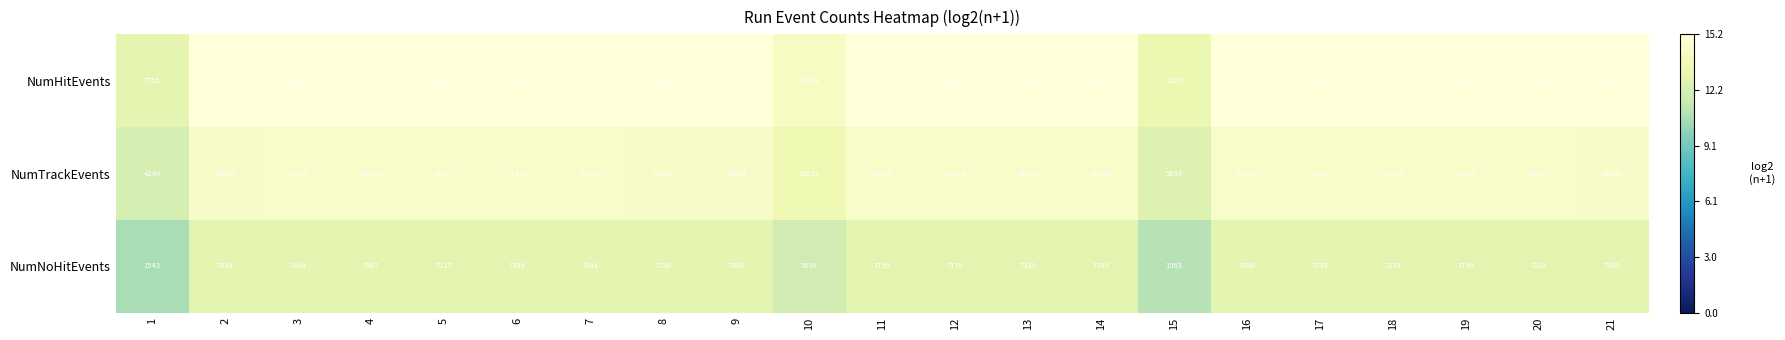

Between 6 and 14, which series saw the biggest shift?

NumTrackEvents